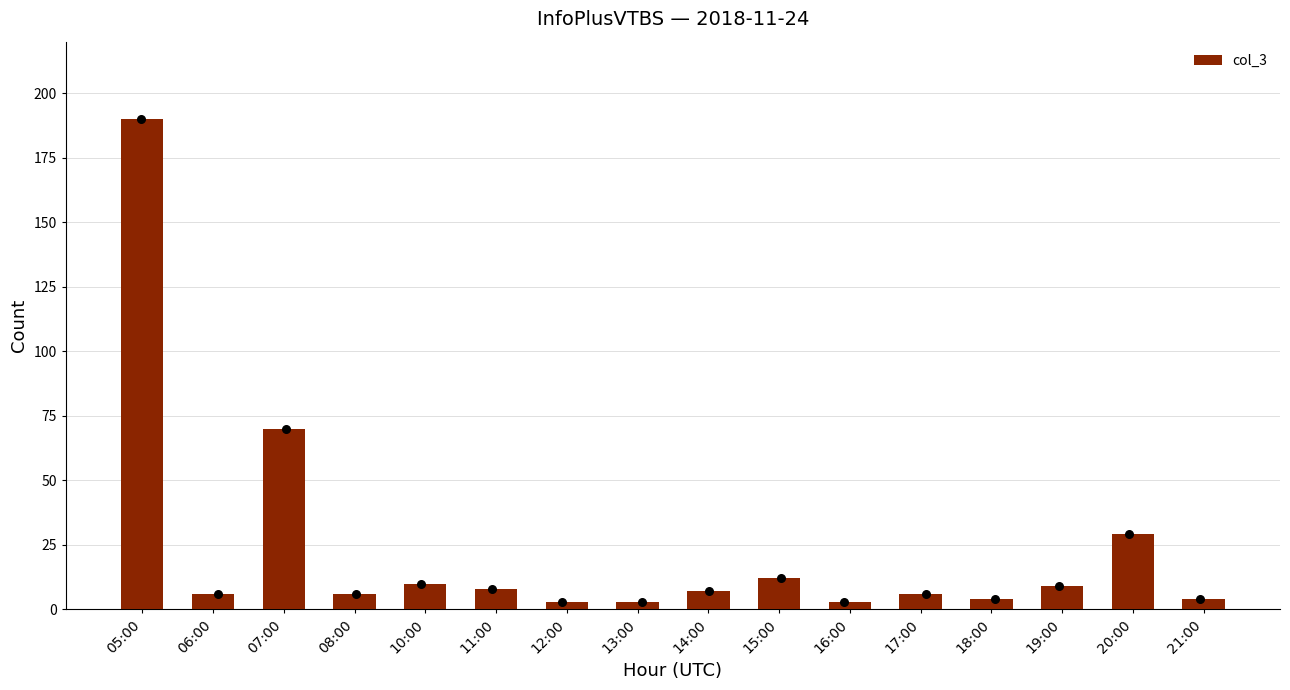

Approximately how many times larger is the value at 13:00 compared to 10:00?

0.3